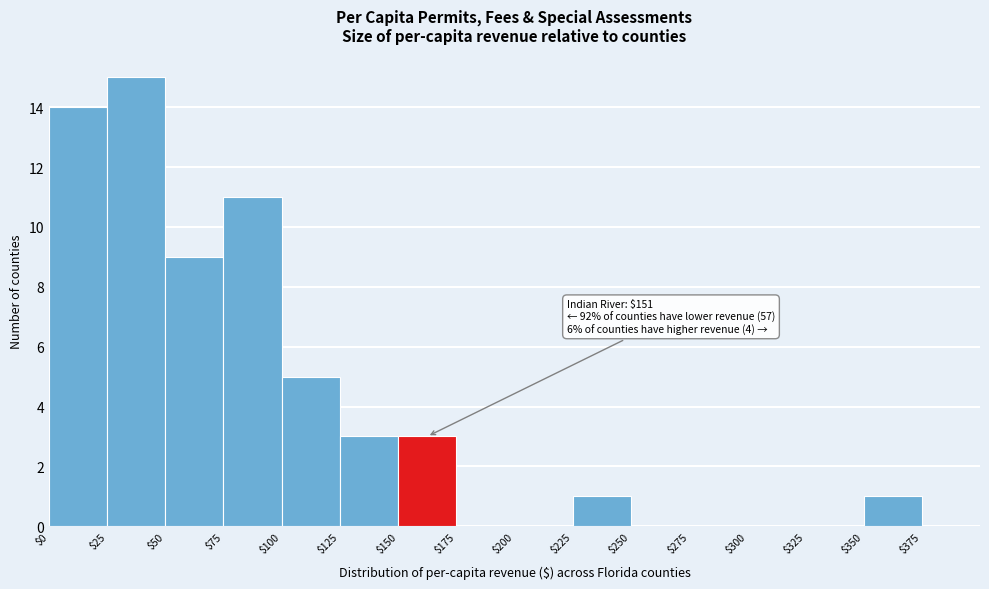

Over which range of the x-axis is the bar tallest?

25 to 50